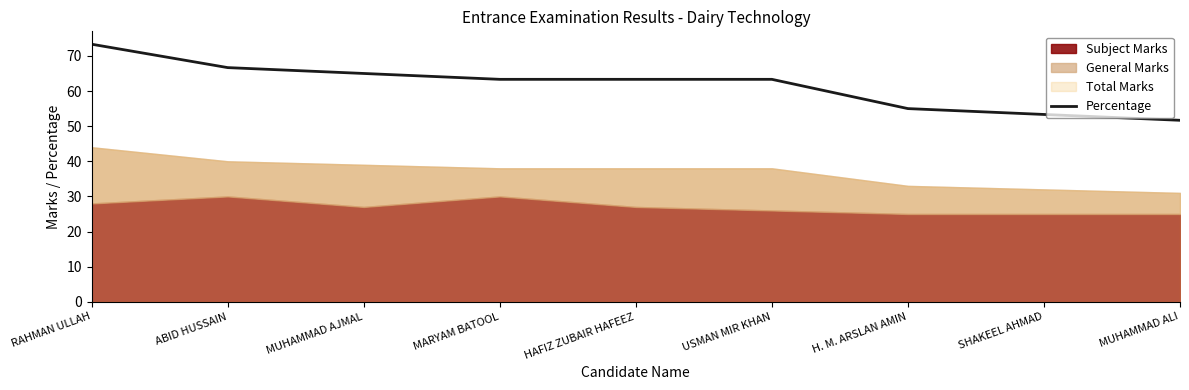

At which label is the value closest to 62?

MARYAM BATOOL